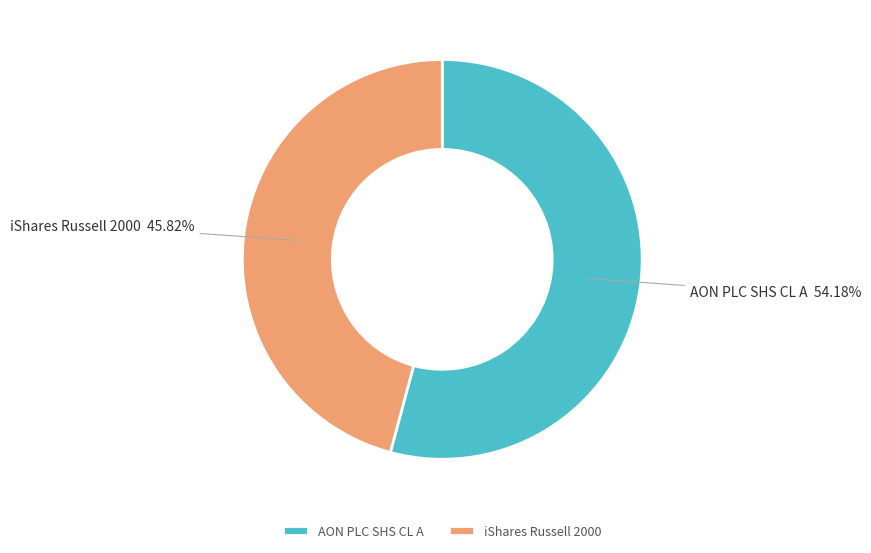

What percentage is NOT represented by AON PLC SHS CL A?

45.8%